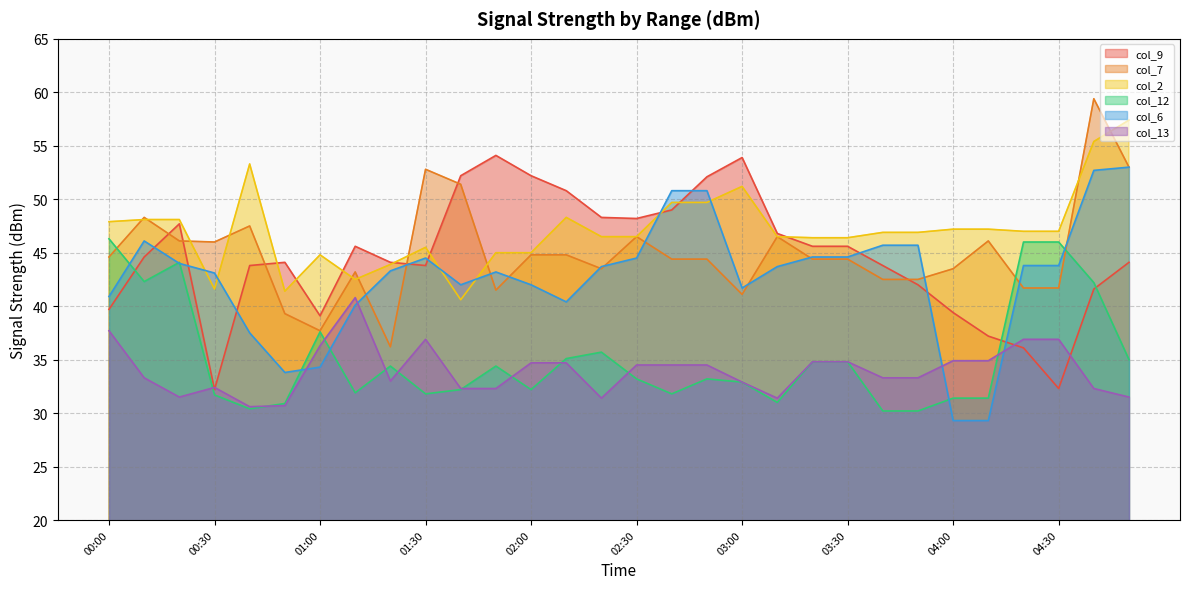

What is the difference between the col_9 values at 03:40 and 01:40?

8.4